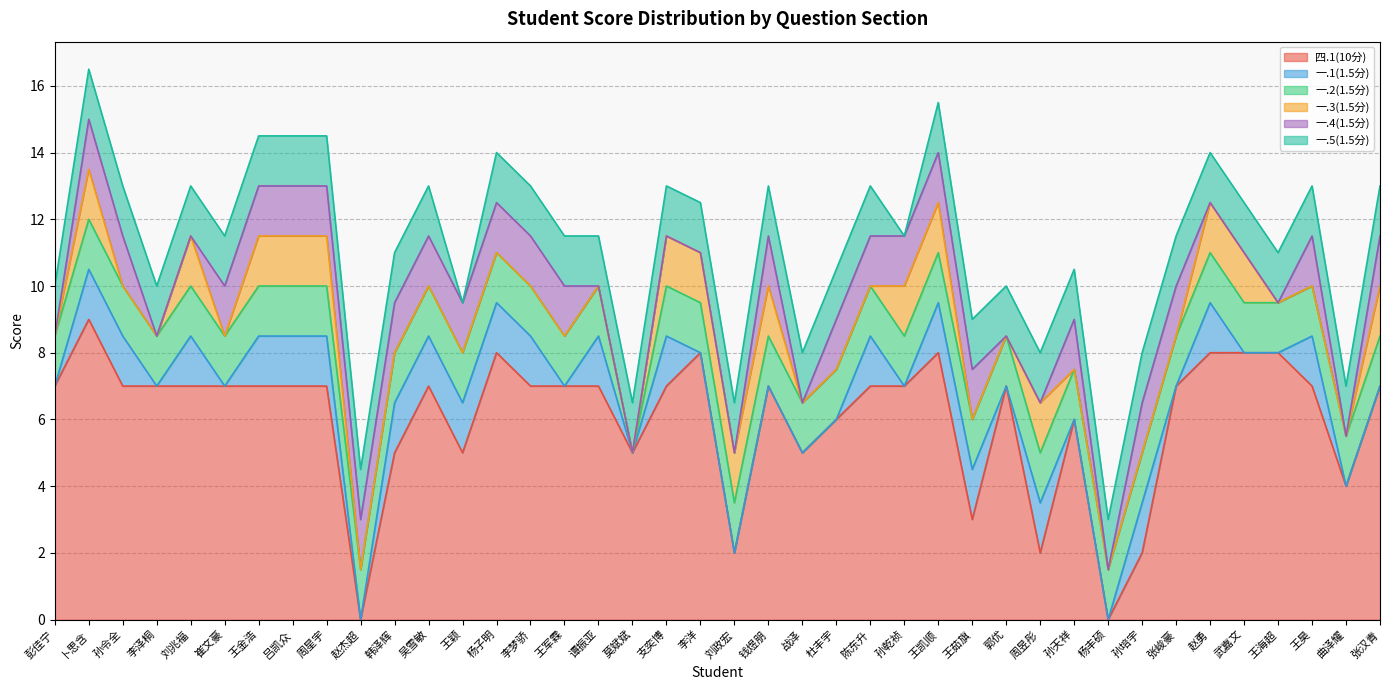

What are all the series names shown in the legend?

四.1(10分), 一.1(1.5分), 一.2(1.5分), 一.3(1.5分), 一.4(1.5分), 一.5(1.5分)